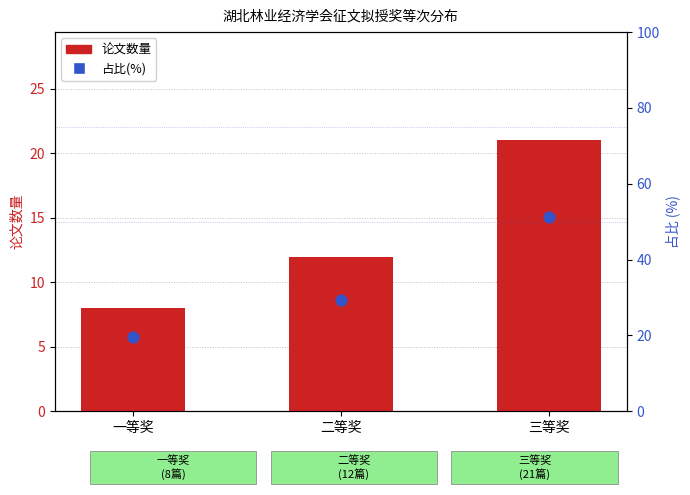

At which category is the sum across all series the highest?

三等奖